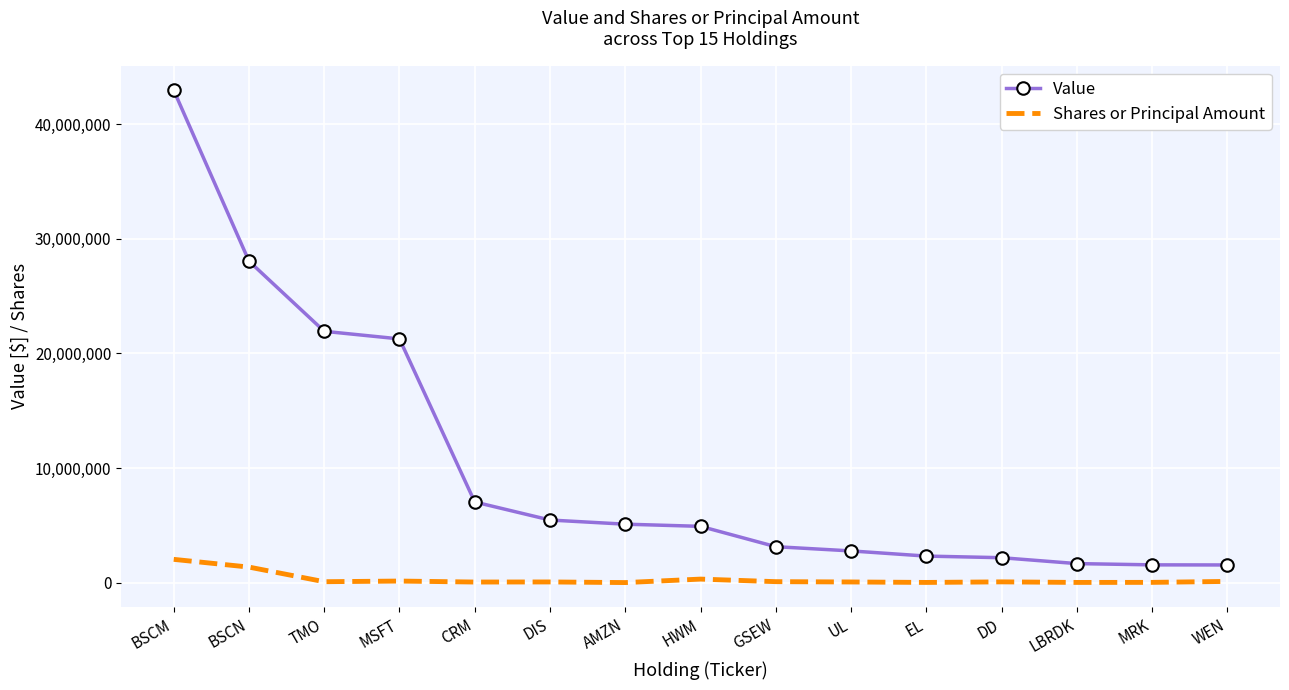

Which category has the highest value in the Value series?

BSCM